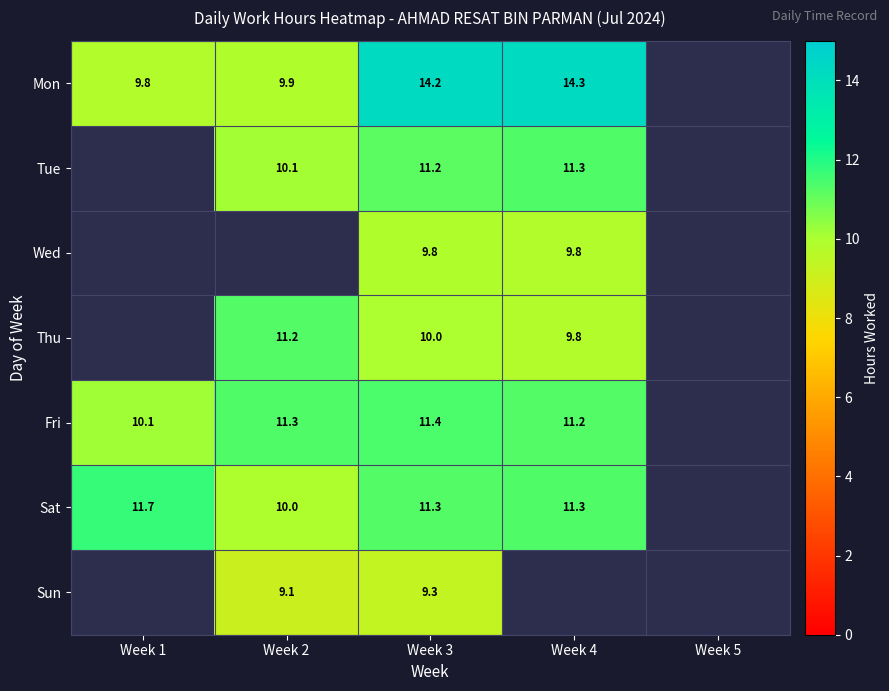

The value of Fri at Week 4 is 17.1. True or false?

False